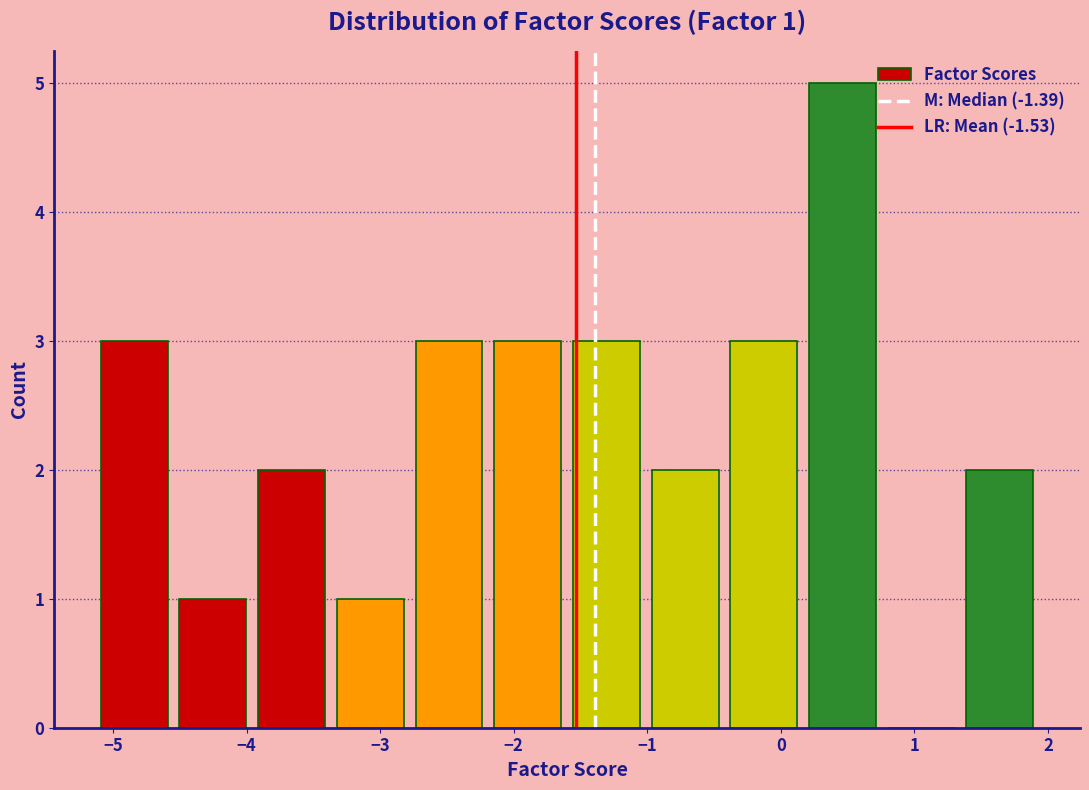

Over which range of the x-axis is the bar tallest?

0.2 to 0.8